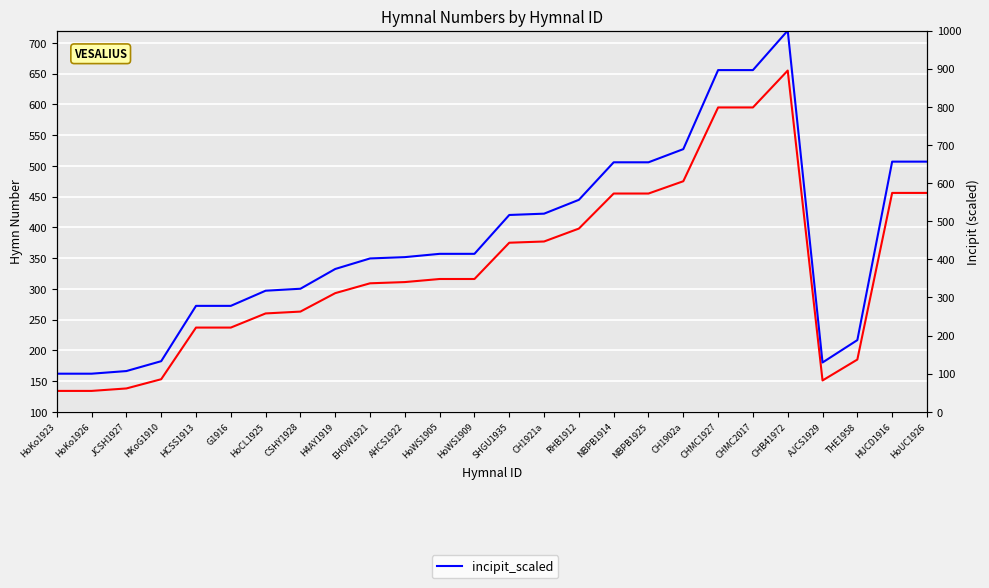

Count the number of categories in the chart.

26